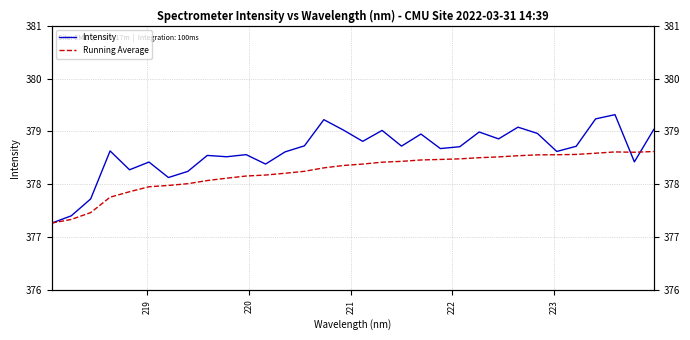

Count the number of categories in the chart.

32